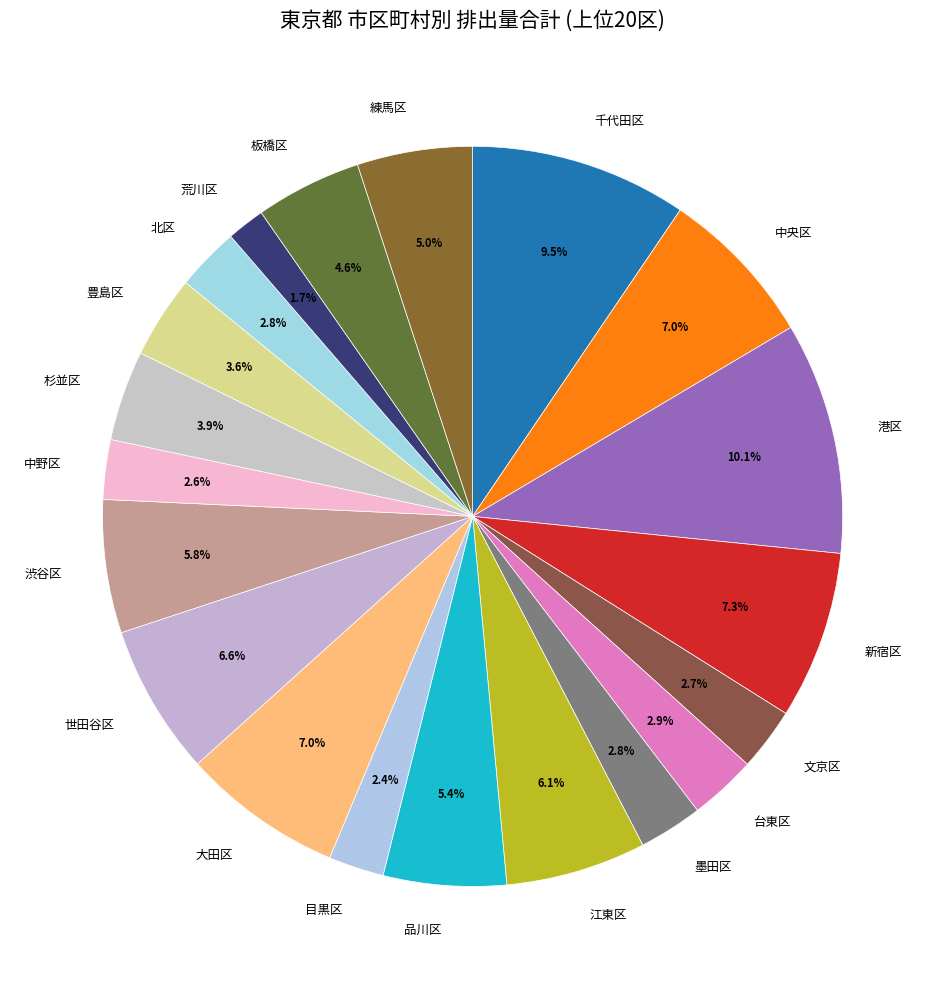

Which category has the biggest portion of the pie?

港区